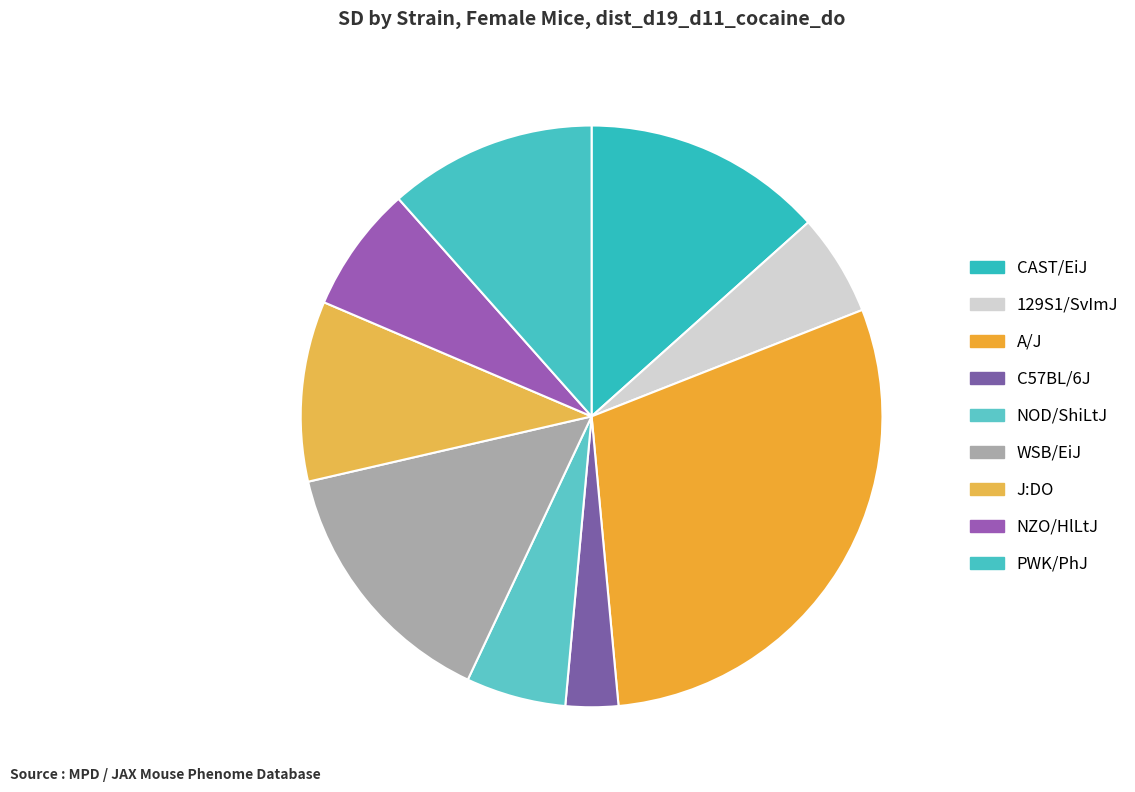

Which category has the biggest portion of the pie?

A/J